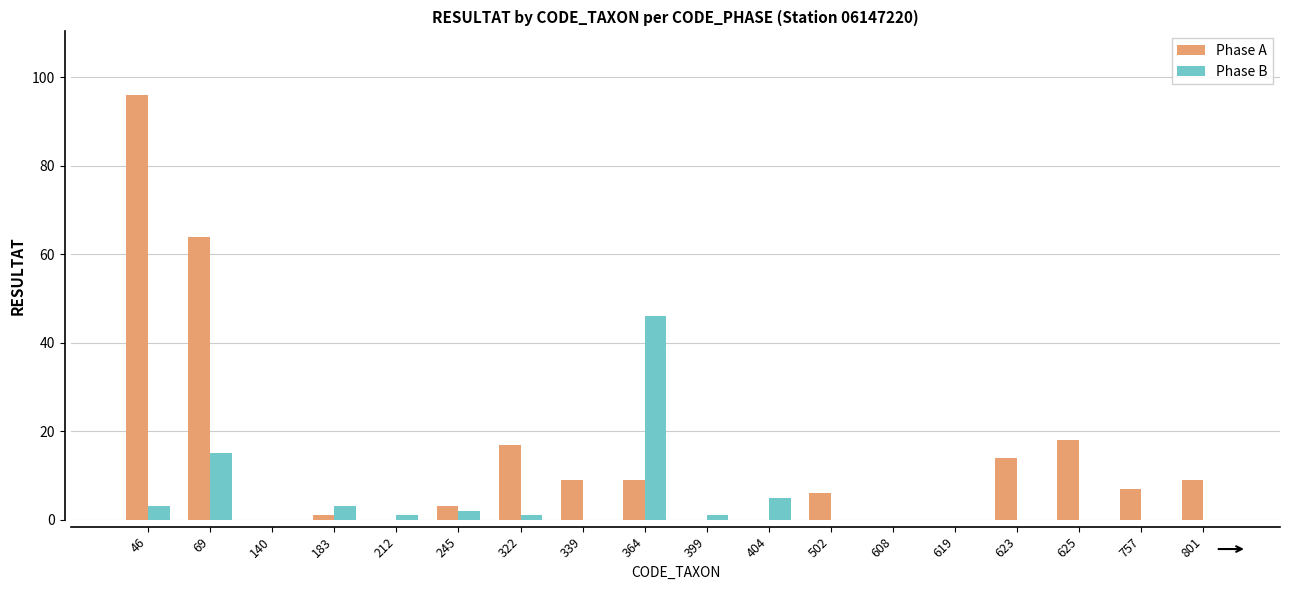

True or false: Phase B has a value of 0 at 625.

True